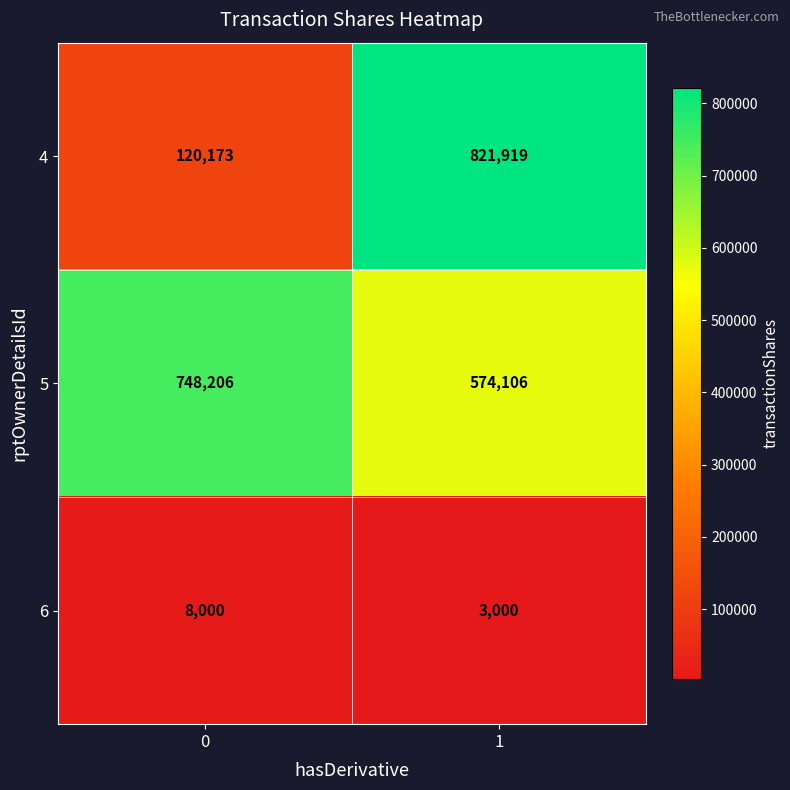

Reading left to right, what are all the values shown in this chart?

4: 120173	821919
5: 748206	574106
6: 8000	3000